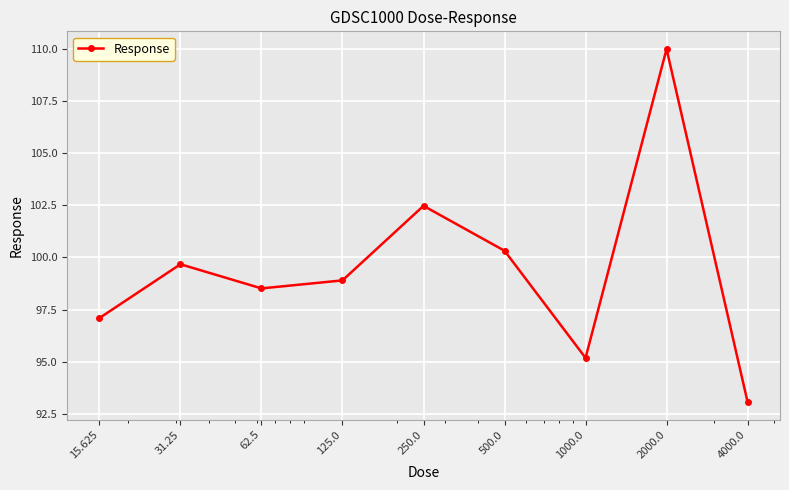

What is the value of the 7th point from the left?

95.2